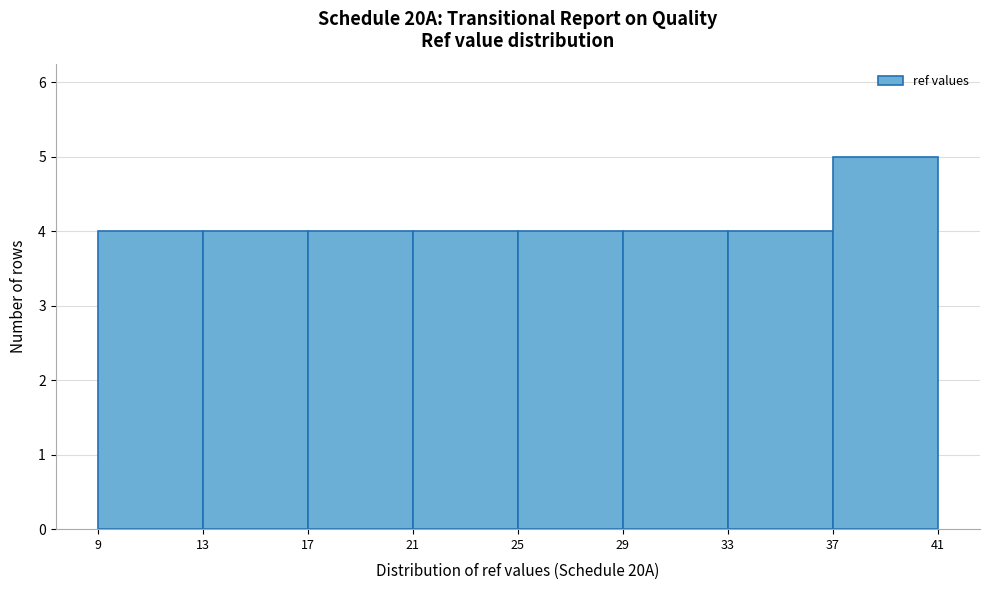

Over which range of the x-axis is the bar tallest?

37 to 41